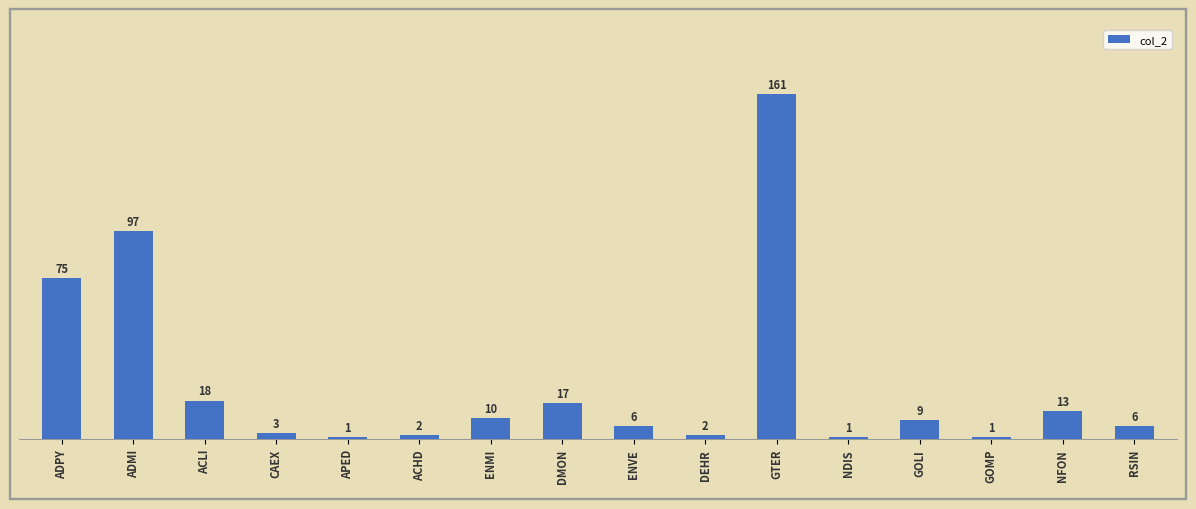

What is the average value?

26